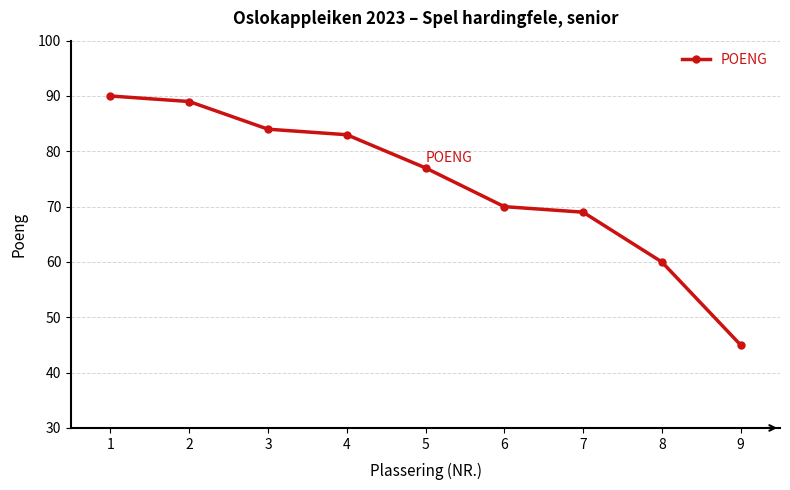

Reading left to right, transcribe all the data shown in this chart.

1=90	2=89	3=84	4=83	5=77	6=70	7=69	8=60	9=45